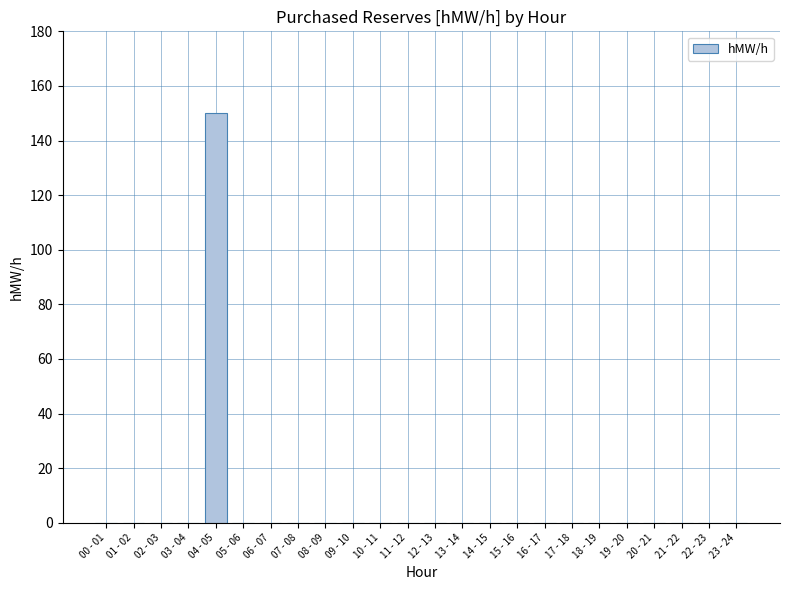

How many data points does each series have?

24